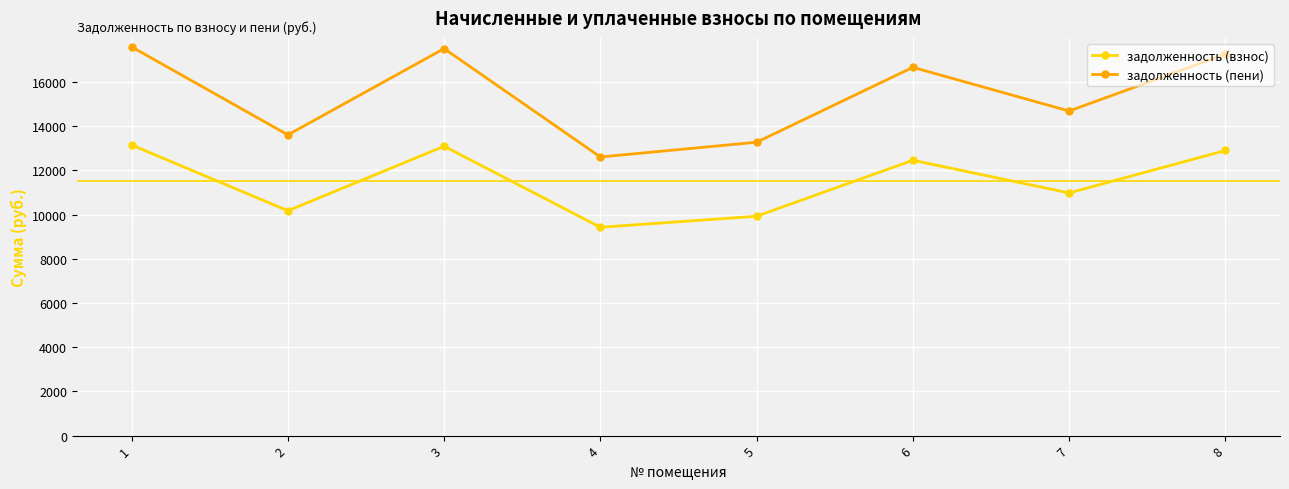

What is the maximum value shown in the chart?

17590.8